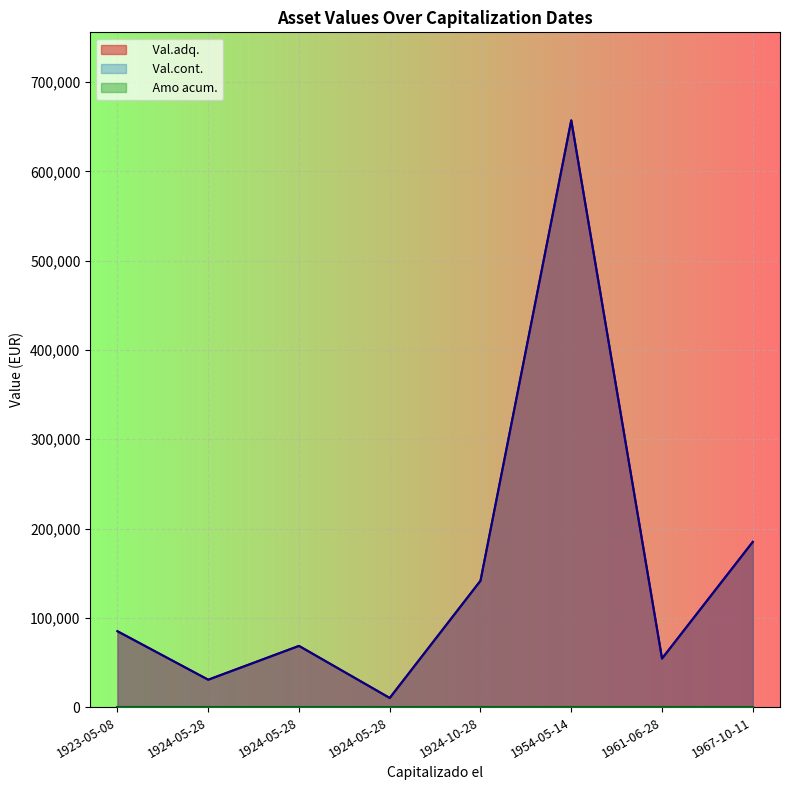

What is the greatest value displayed?

657050.2